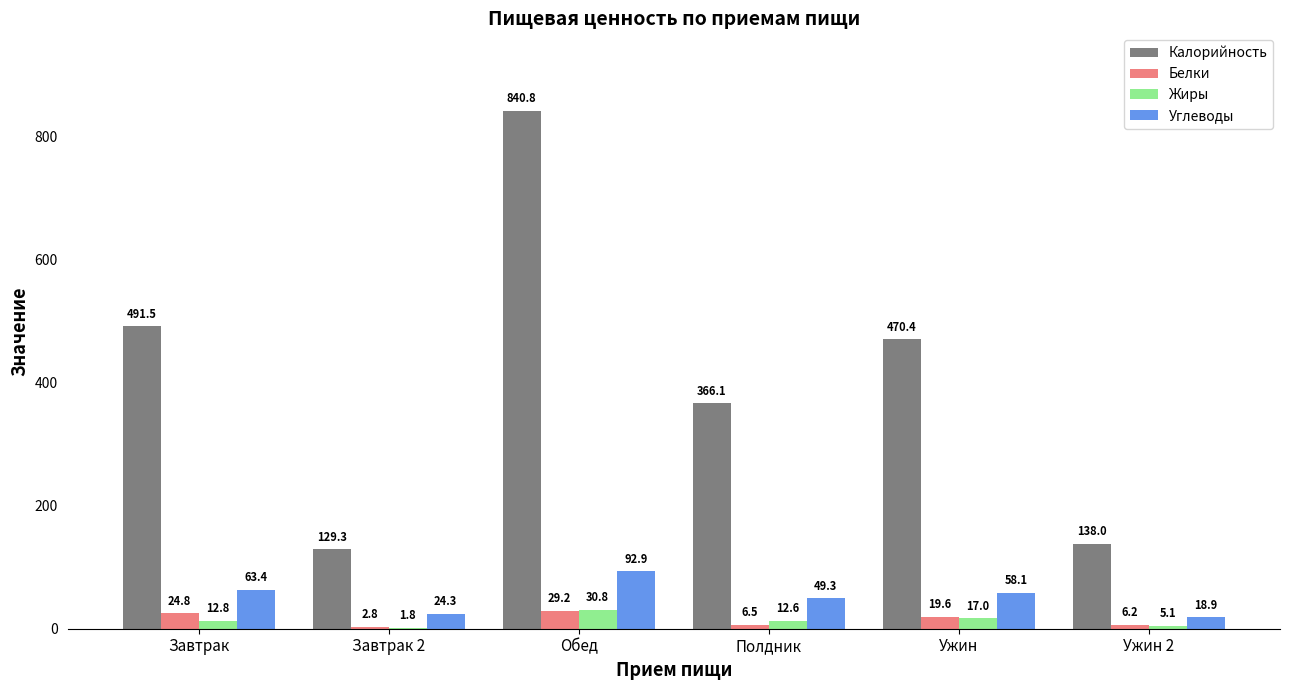

At which label does Белки reach its peak?

Обед